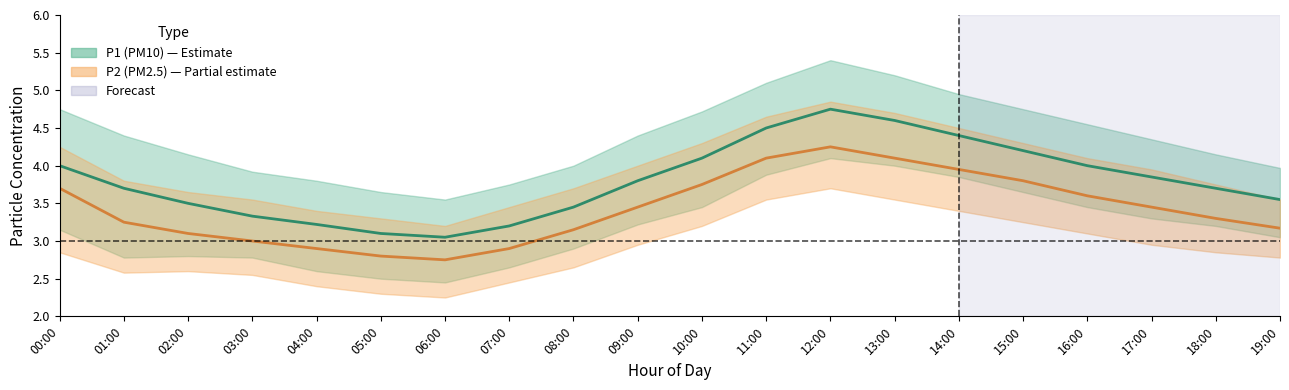

What is the average value of the P1 series?

3.8